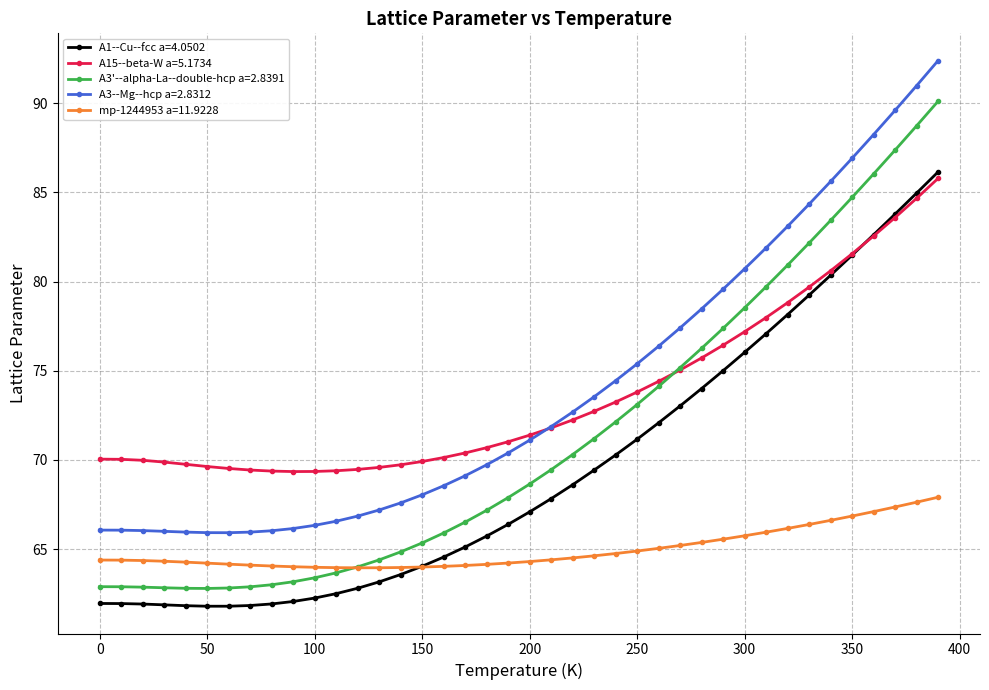

Which series has the widest spread of values?

A3'--alpha-La--double-hcp a=2.8391